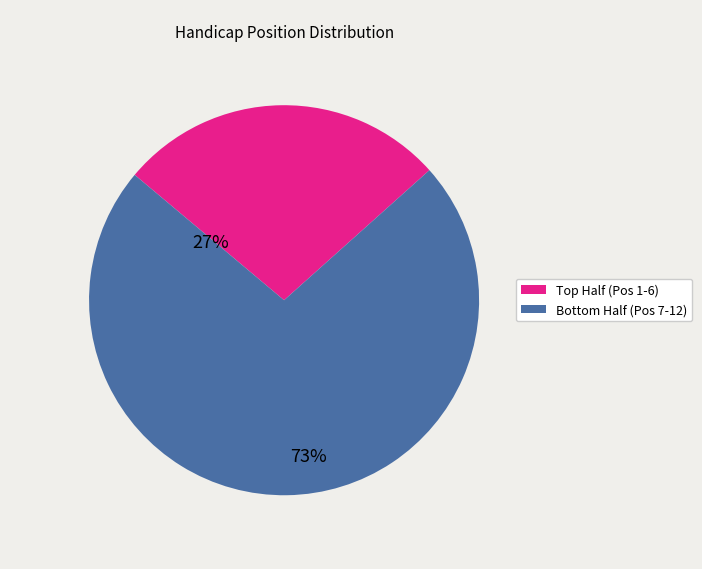

How many slices are in this pie chart?

2